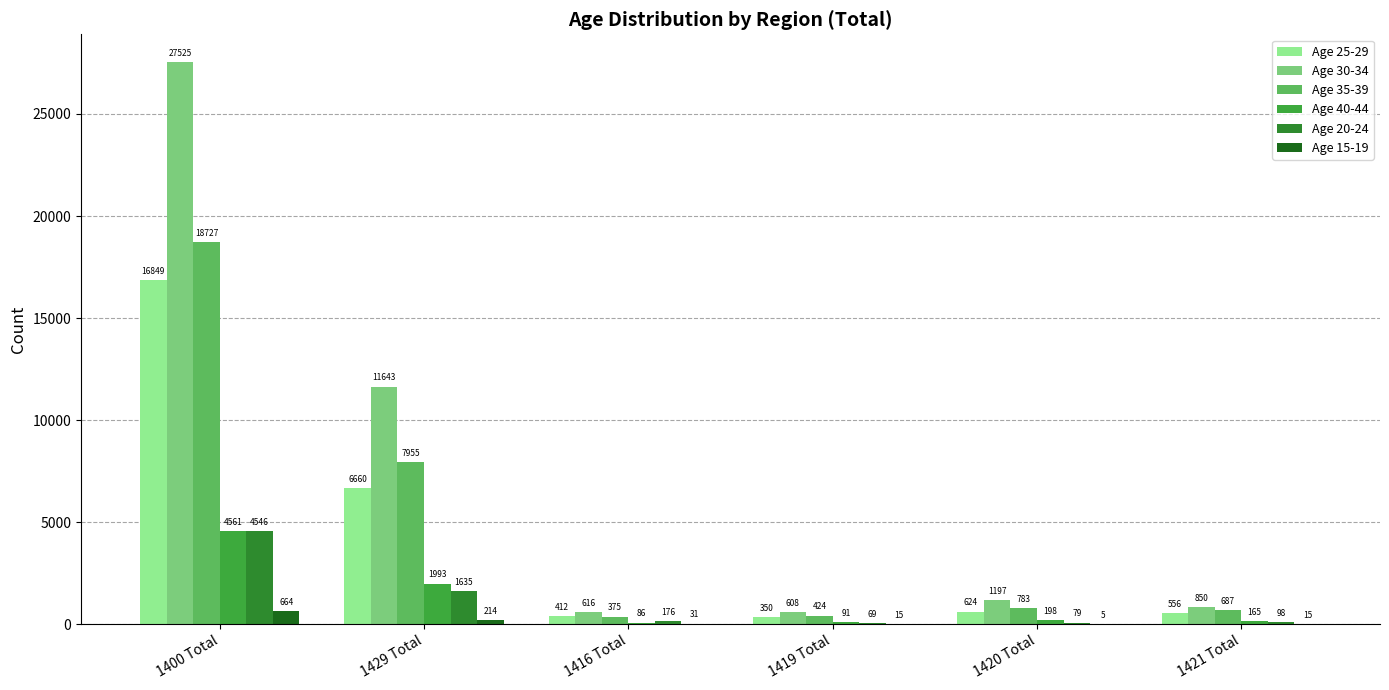

Which category has the highest value in the Age 20-24 series?

1400 Total